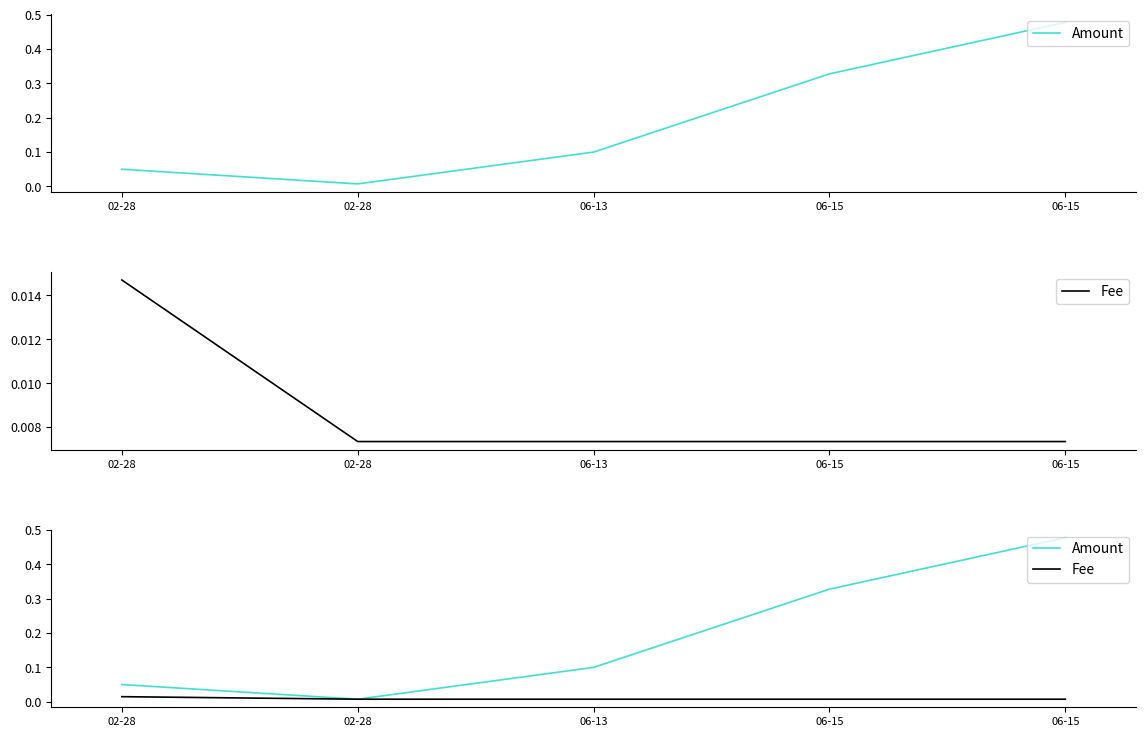

True or false: Amount and Fee cross at least once.

False